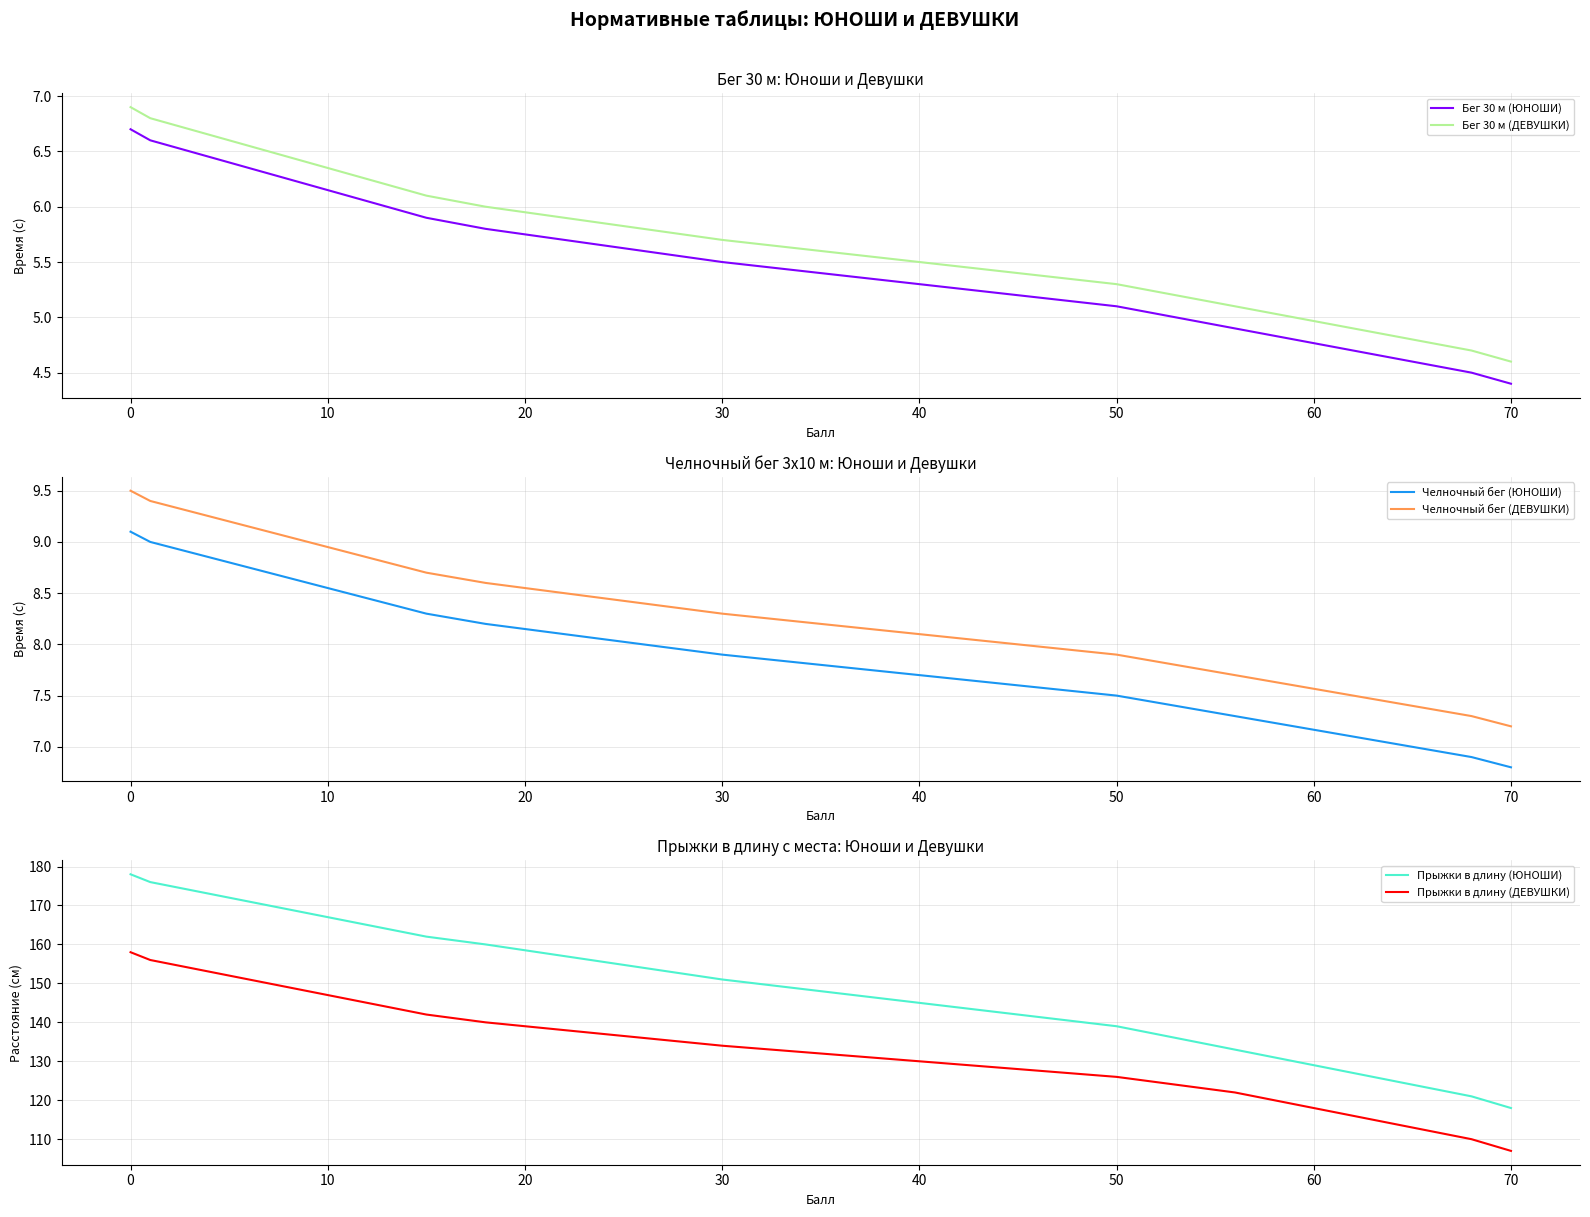

Rank the series at 30 from lowest to highest value.

Бег 30 м (ЮНОШИ), Бег 30 м (ДЕВУШКИ), Челночный бег (ЮНОШИ), Челночный бег (ДЕВУШКИ), Прыжки в длину (ДЕВУШКИ), Прыжки в длину (ЮНОШИ)